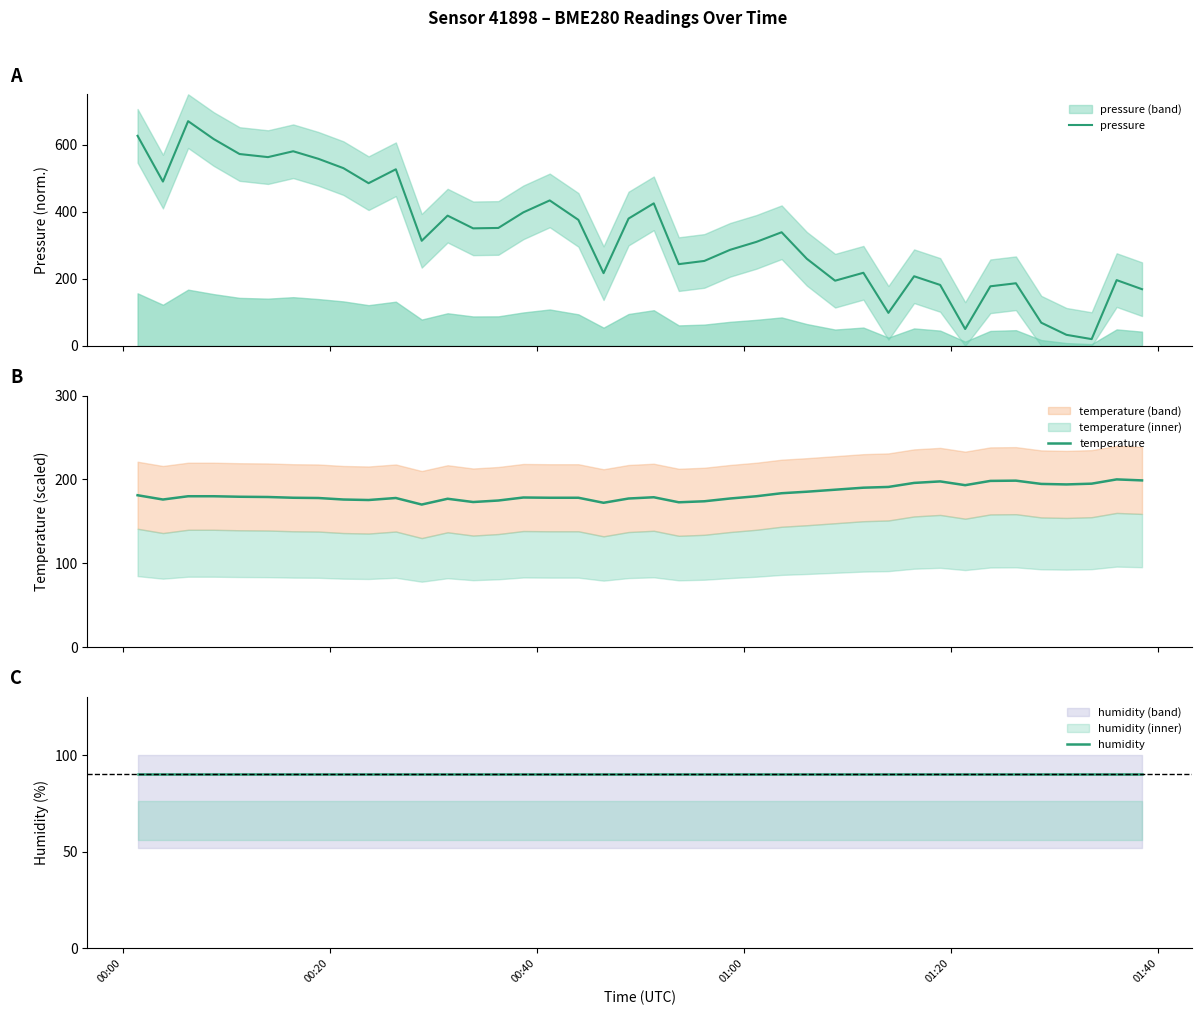

What are all the series names shown in the legend?

pressure, temperature, humidity